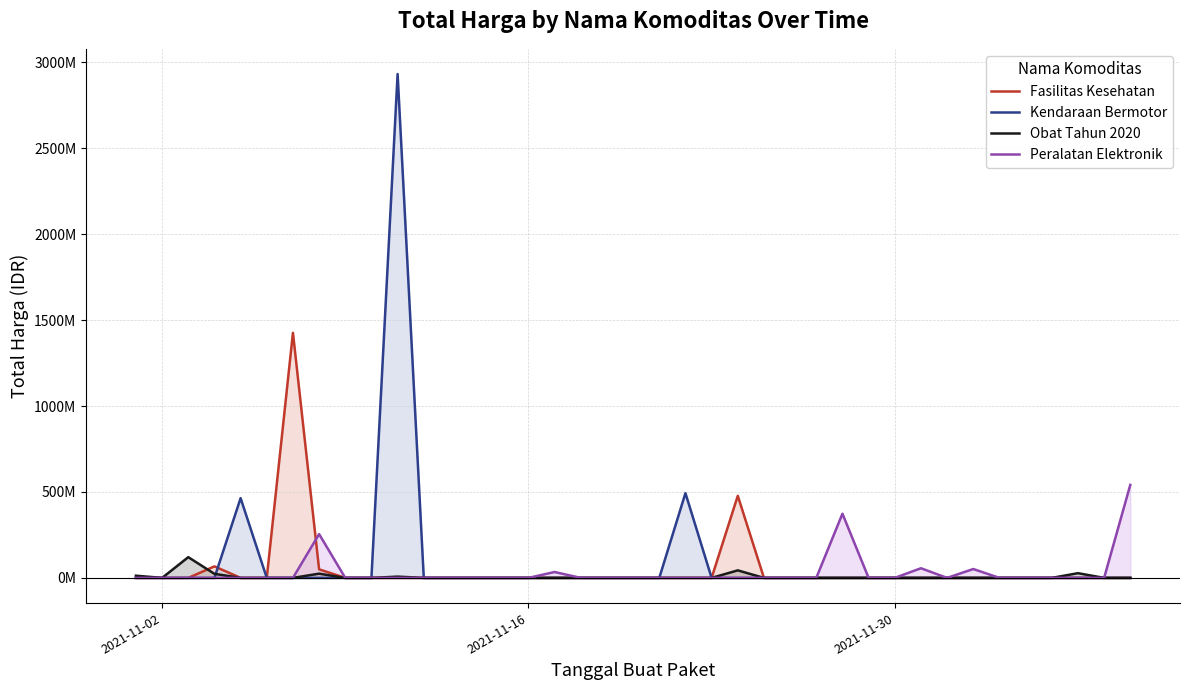

How many data points in Kendaraan Bermotor are above 0?

3